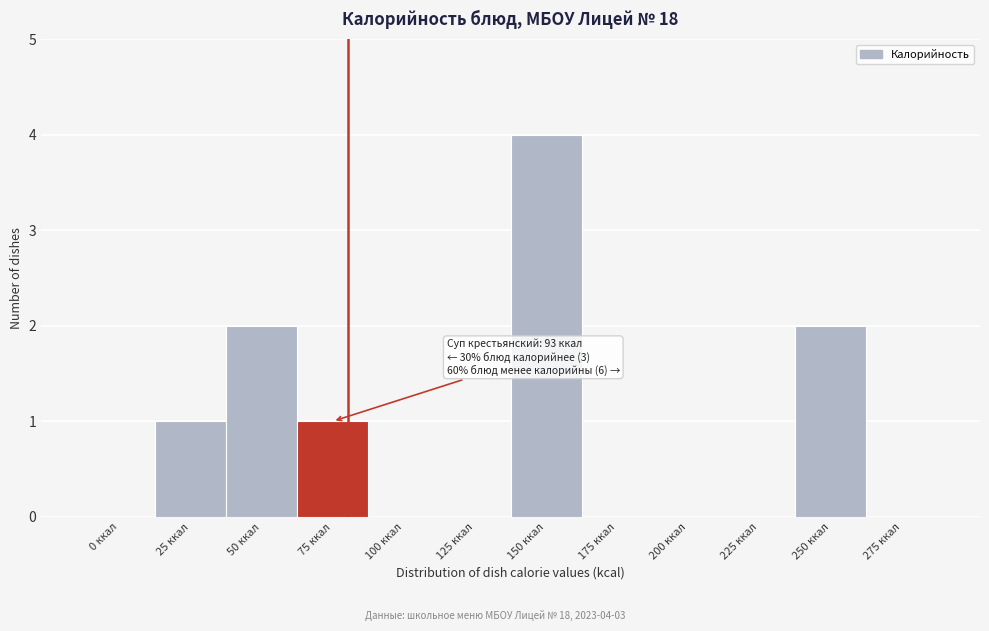

Reading left to right, list all the values displayed in this chart.

0 ккал=0	25 ккал=1	50 ккал=2	75 ккал=1	100 ккал=0	125 ккал=0	150 ккал=4	175 ккал=0	200 ккал=0	225 ккал=0	250 ккал=2	275 ккал=0